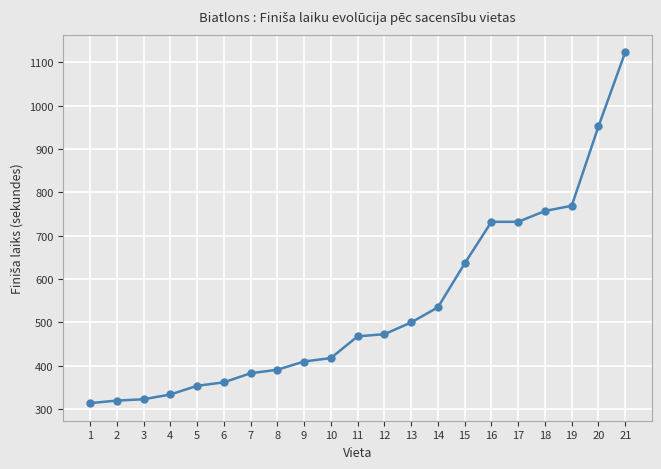

What is the difference between the values at 14 and 10?

117